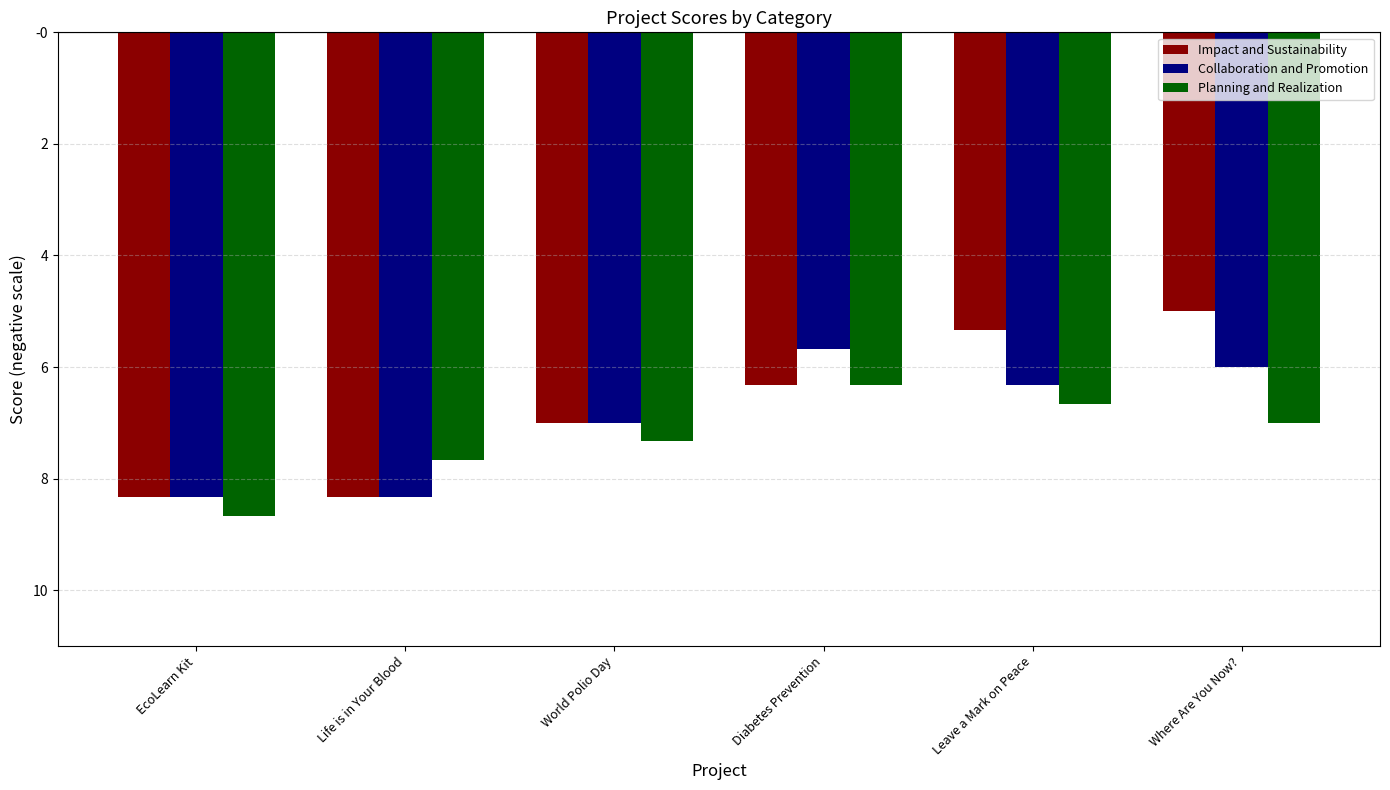

Reading left to right, extract all data points from this chart.

Impact and Sustainability: EcoLearn Kit=-8.3	Life is in Your Blood=-8.3	World Polio Day=-7.0	Diabetes Prevention=-6.3	Leave a Mark on Peace=-5.3	Where Are You Now?=-5.0
Collaboration and Promotion: EcoLearn Kit=-8.3	Life is in Your Blood=-8.3	World Polio Day=-7.0	Diabetes Prevention=-5.7	Leave a Mark on Peace=-6.3	Where Are You Now?=-6.0
Planning and Realization: EcoLearn Kit=-8.7	Life is in Your Blood=-7.7	World Polio Day=-7.3	Diabetes Prevention=-6.3	Leave a Mark on Peace=-6.7	Where Are You Now?=-7.0